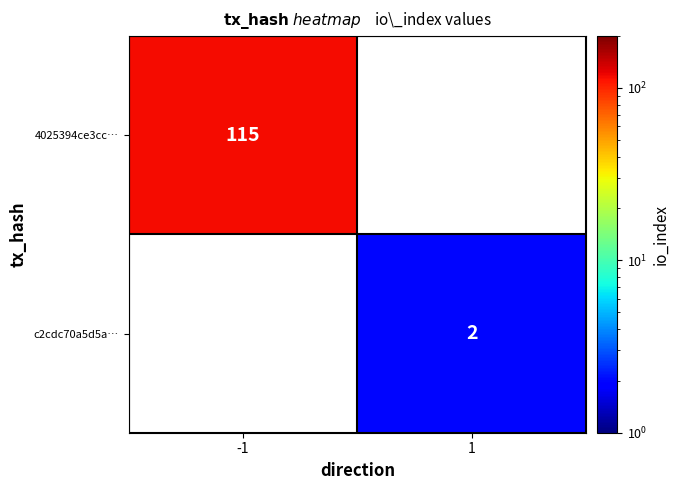

The c2cdc70a5d5a… series shows 4 at 1. True or false?

False